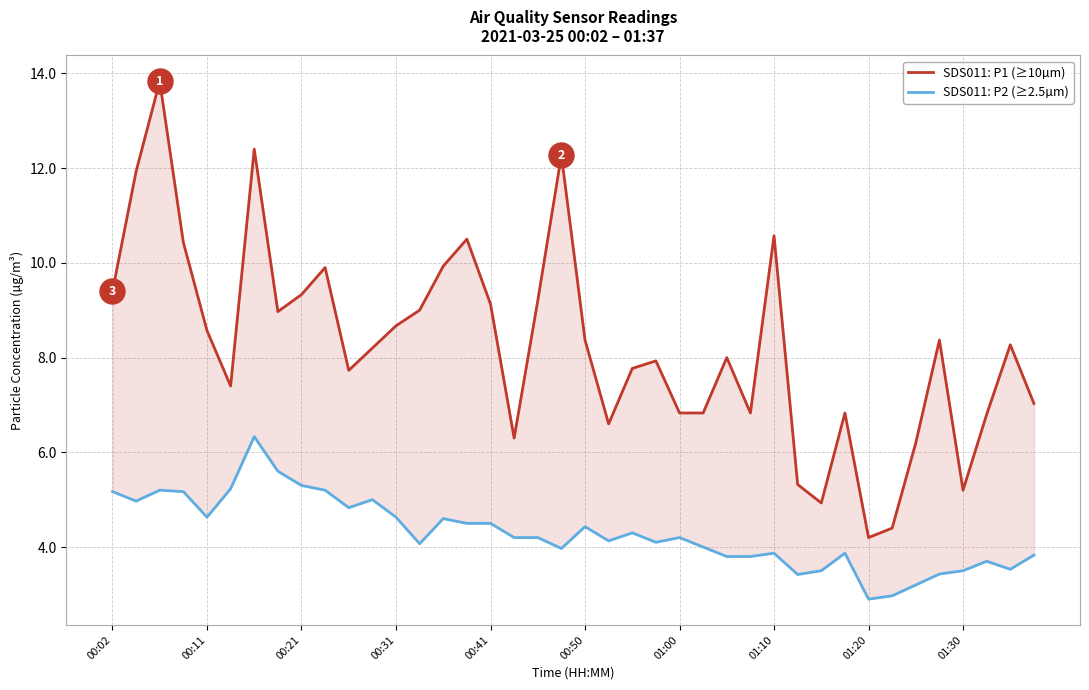

What is the difference between the SDS011: P1 (≥10µm) values at 22 and 35?

0.6